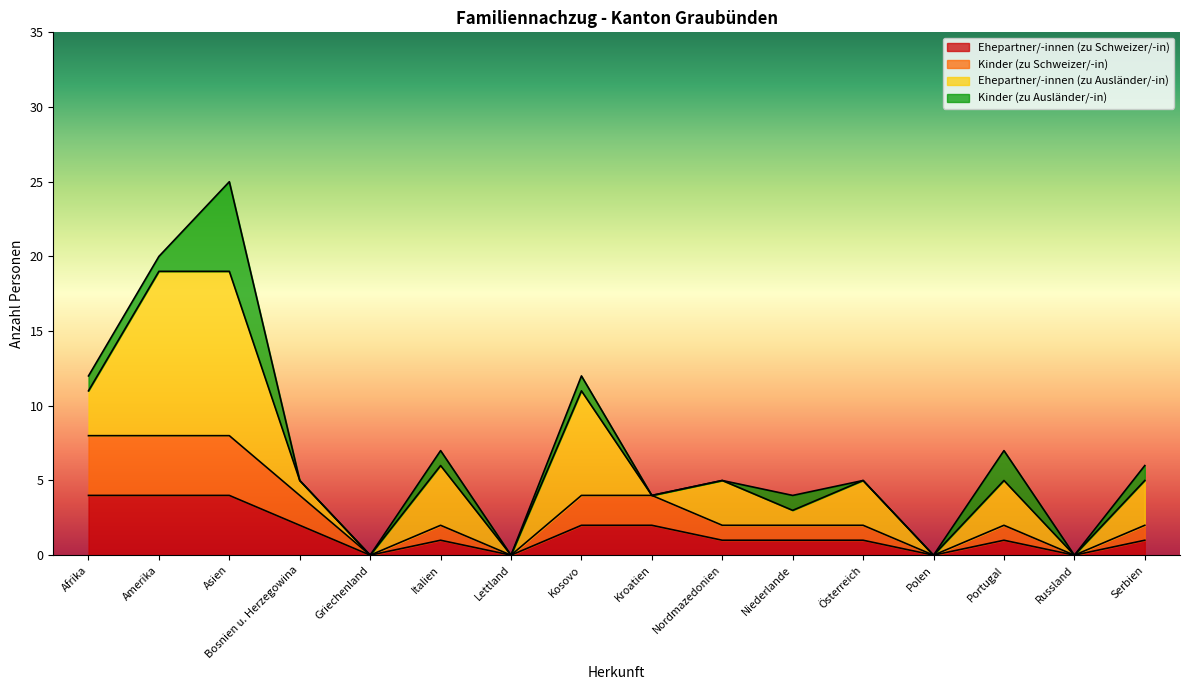

True or false: Kinder (zu Schweizer/-in) and Ehepartner/-innen (zu Schweizer/-in) intersect in this chart.

False